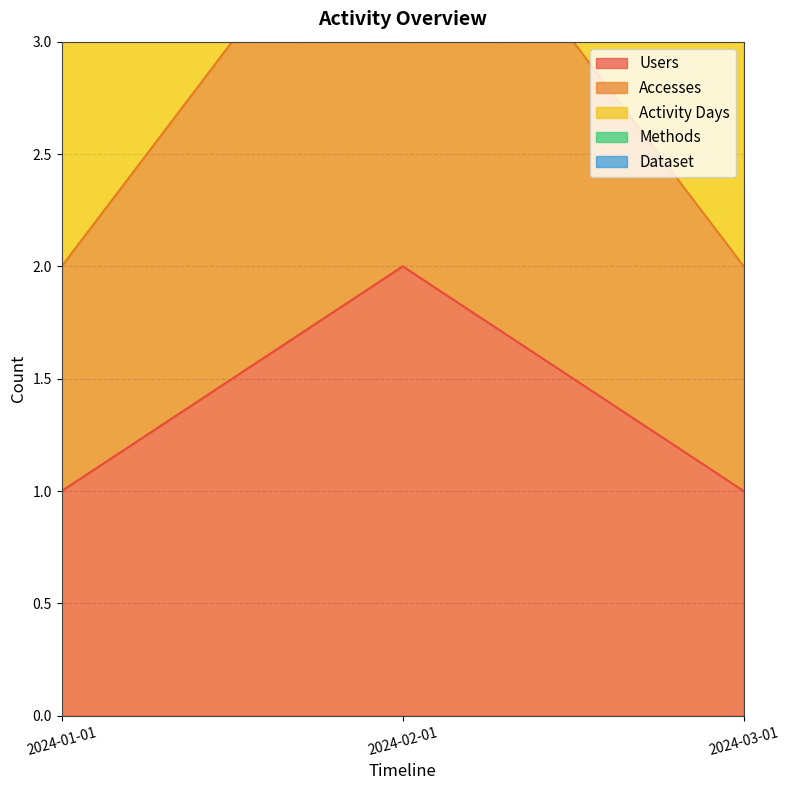

List the labels in order of Accesses value, largest first.

2024-02-01, 2024-01-01, 2024-03-01